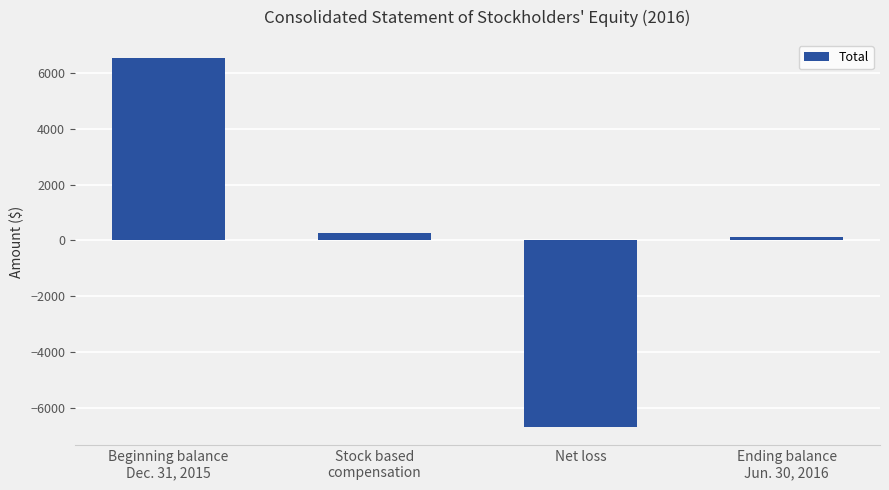

Rank the categories by value from highest to lowest.

Beginning balance
Dec. 31, 2015, Stock based
compensation, Ending balance
Jun. 30, 2016, Net loss